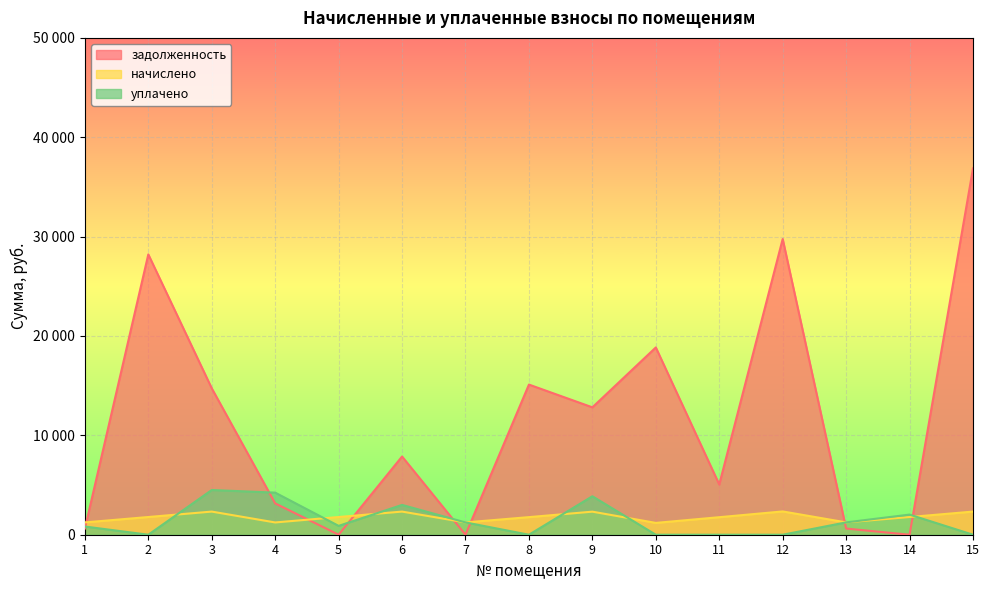

At which category does the chart reach its minimum across all series?

5